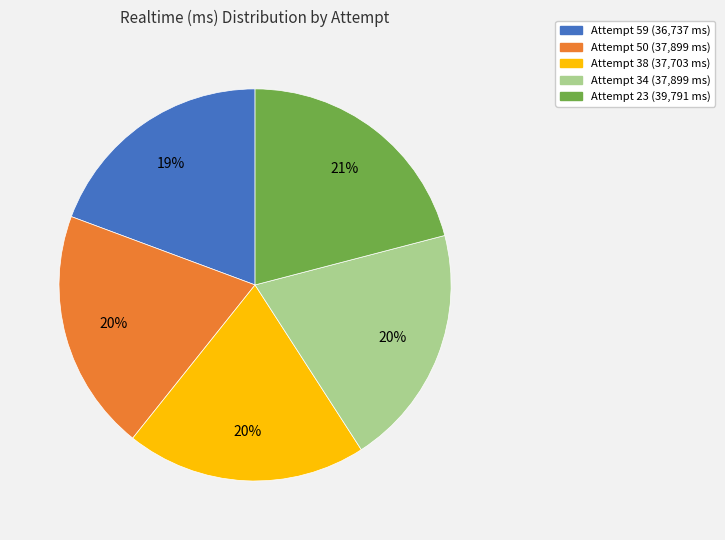

To the nearest percent, what is the combined percentage of Attempt 50 and Attempt 23?

41%